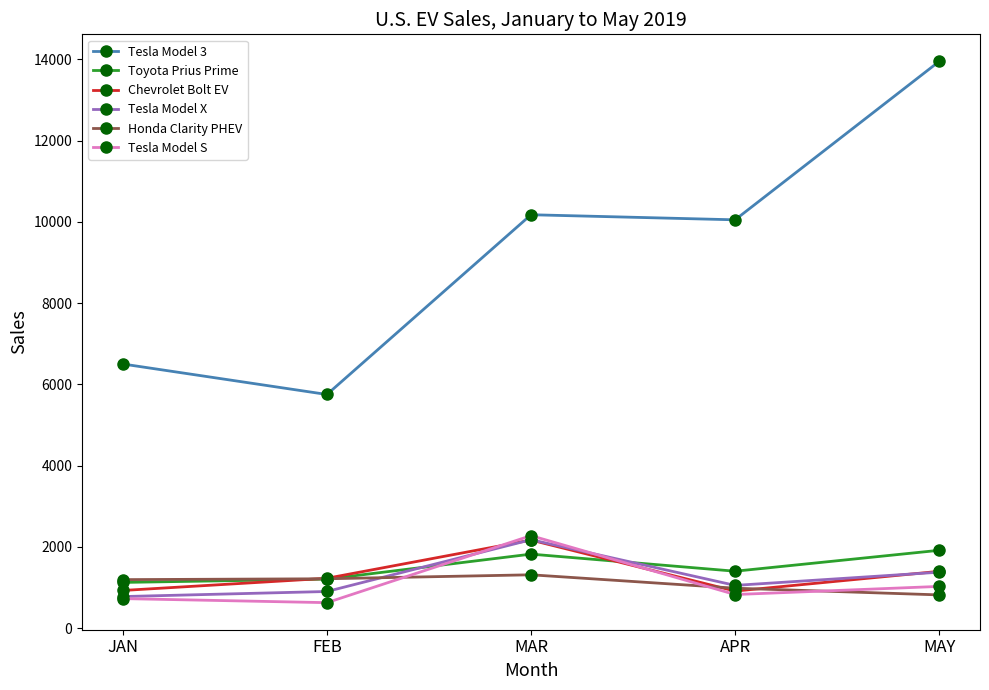

Which series has the widest spread of values?

Tesla Model 3